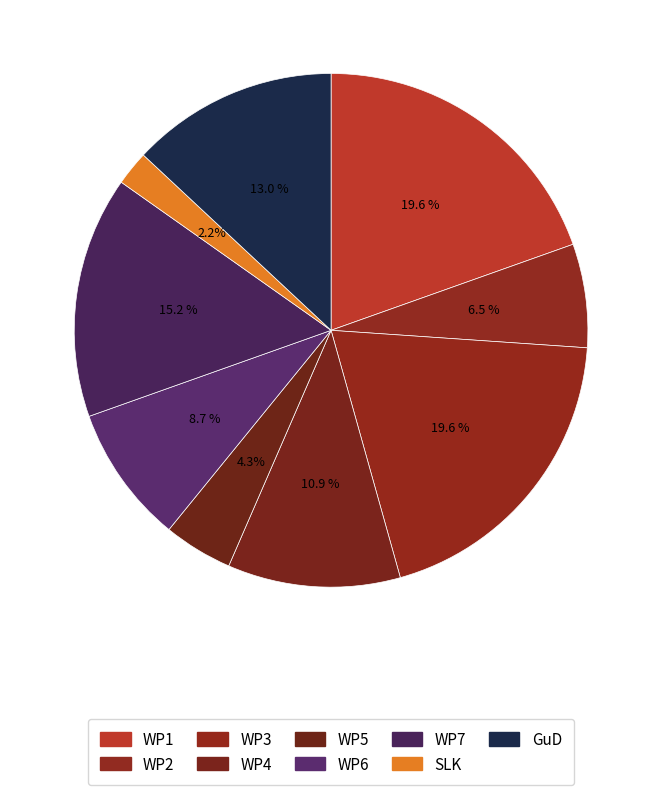

To the nearest percent, what is the difference between the largest and smallest slice percentages?

17%